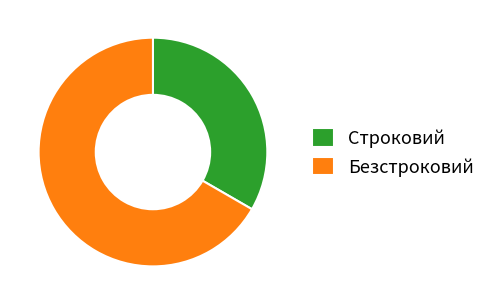

What is the ratio of the value at Безстроковий to the value at Строковий?

2.0